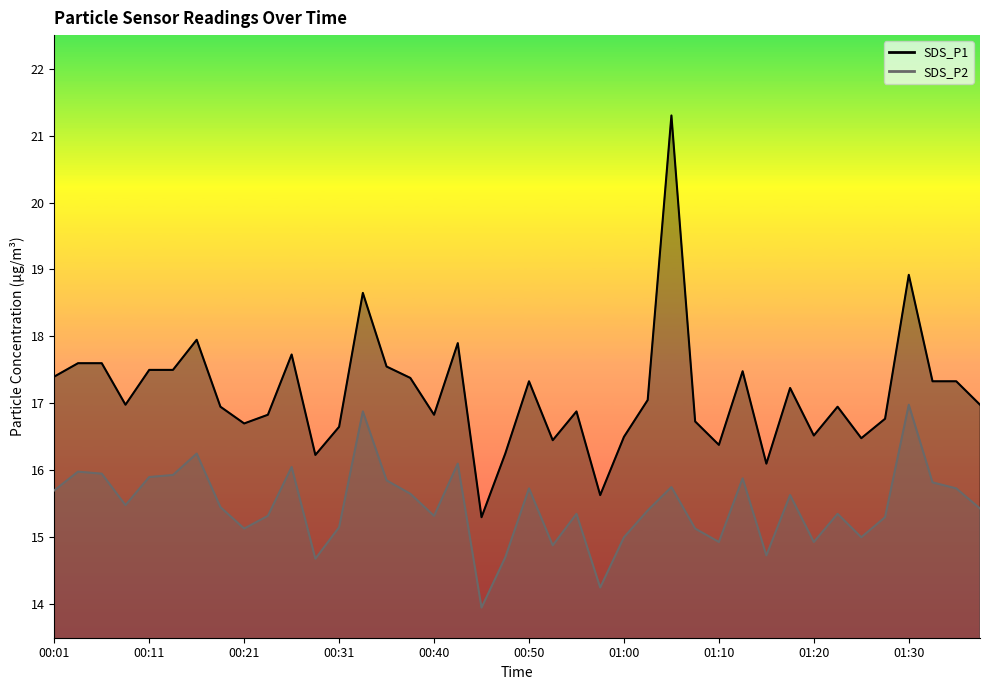

How many interior local valleys does the SDS_P1 series have?

11